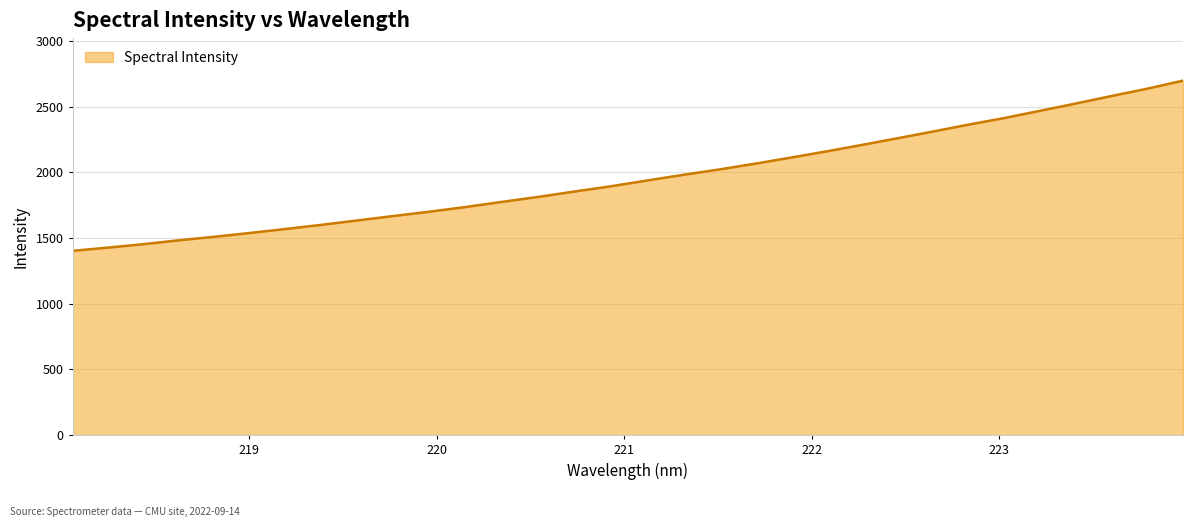

What is the difference between the maximum and minimum values?

1295.0